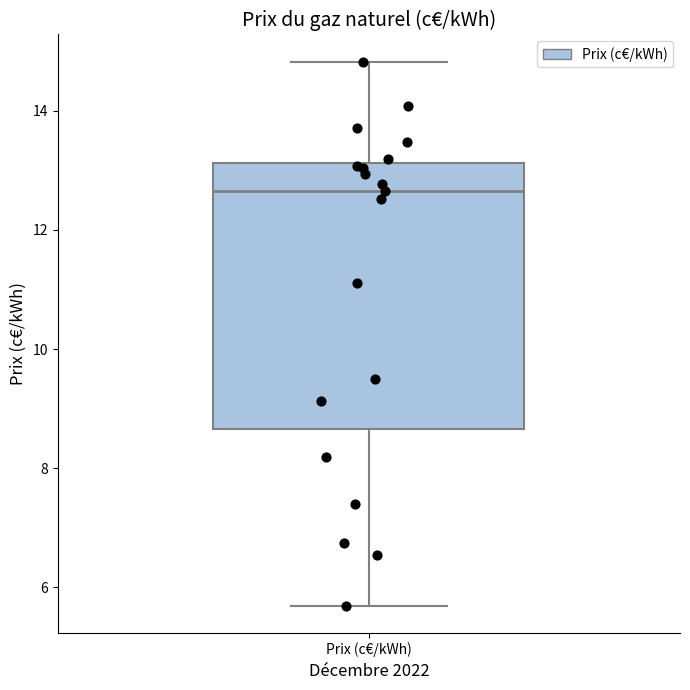

Where does the lower whisker of the box for Prix (c€/kWh) end on the y-axis? The values are not printed on the chart, so give them approximately, as read against the axis.

5.6